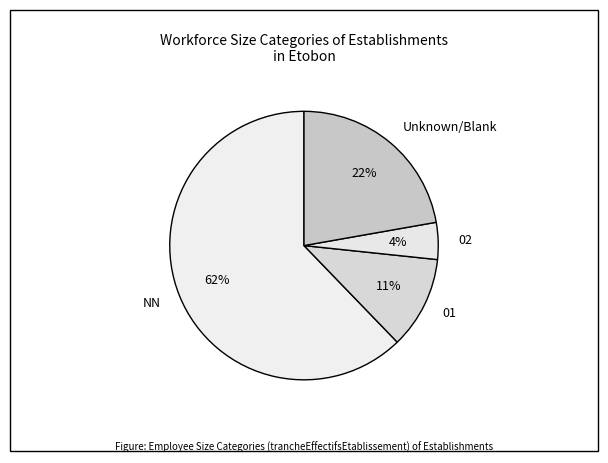

What percentage is the 02 slice, to the nearest percent?

4%